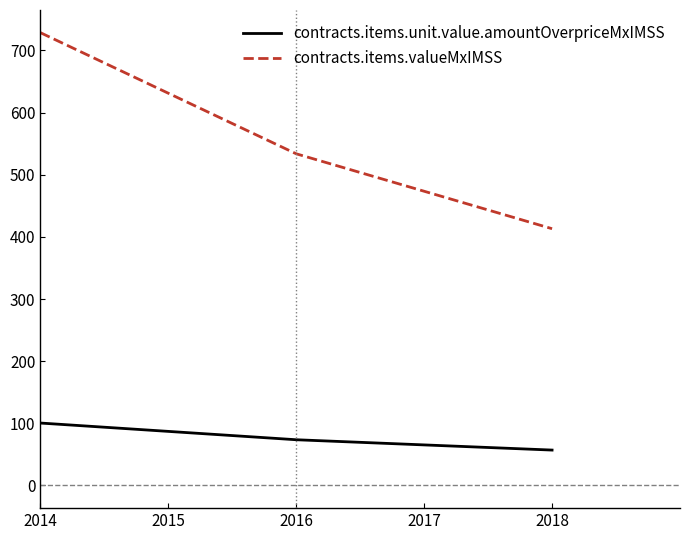

The contracts.items.unit.value.amountOverpriceMxIMSS series shows 30.0 at 2016. True or false?

False